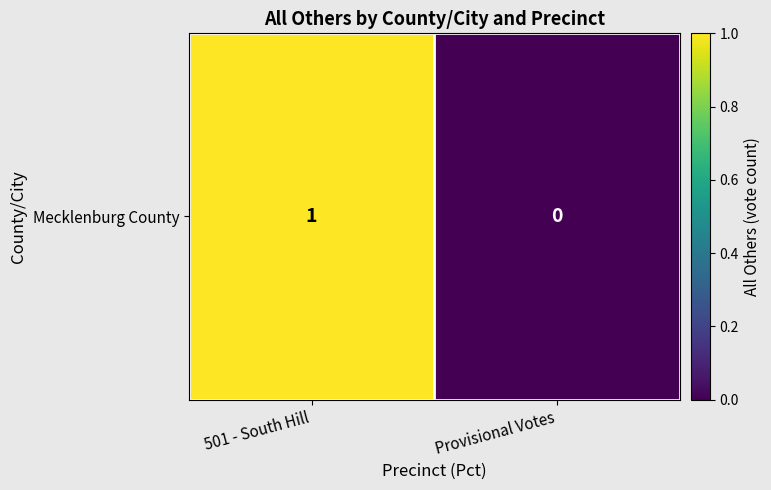

What is the sum of all values?

1